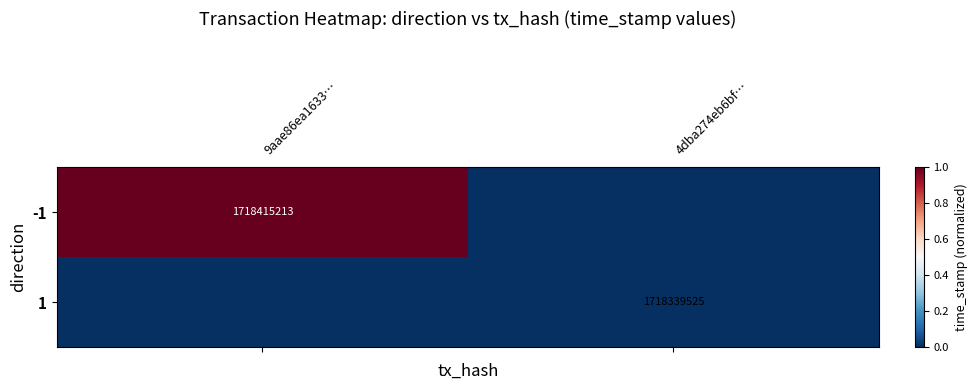

True or false: -1 has a value of 770583578 at 9aae86ea1633….

False